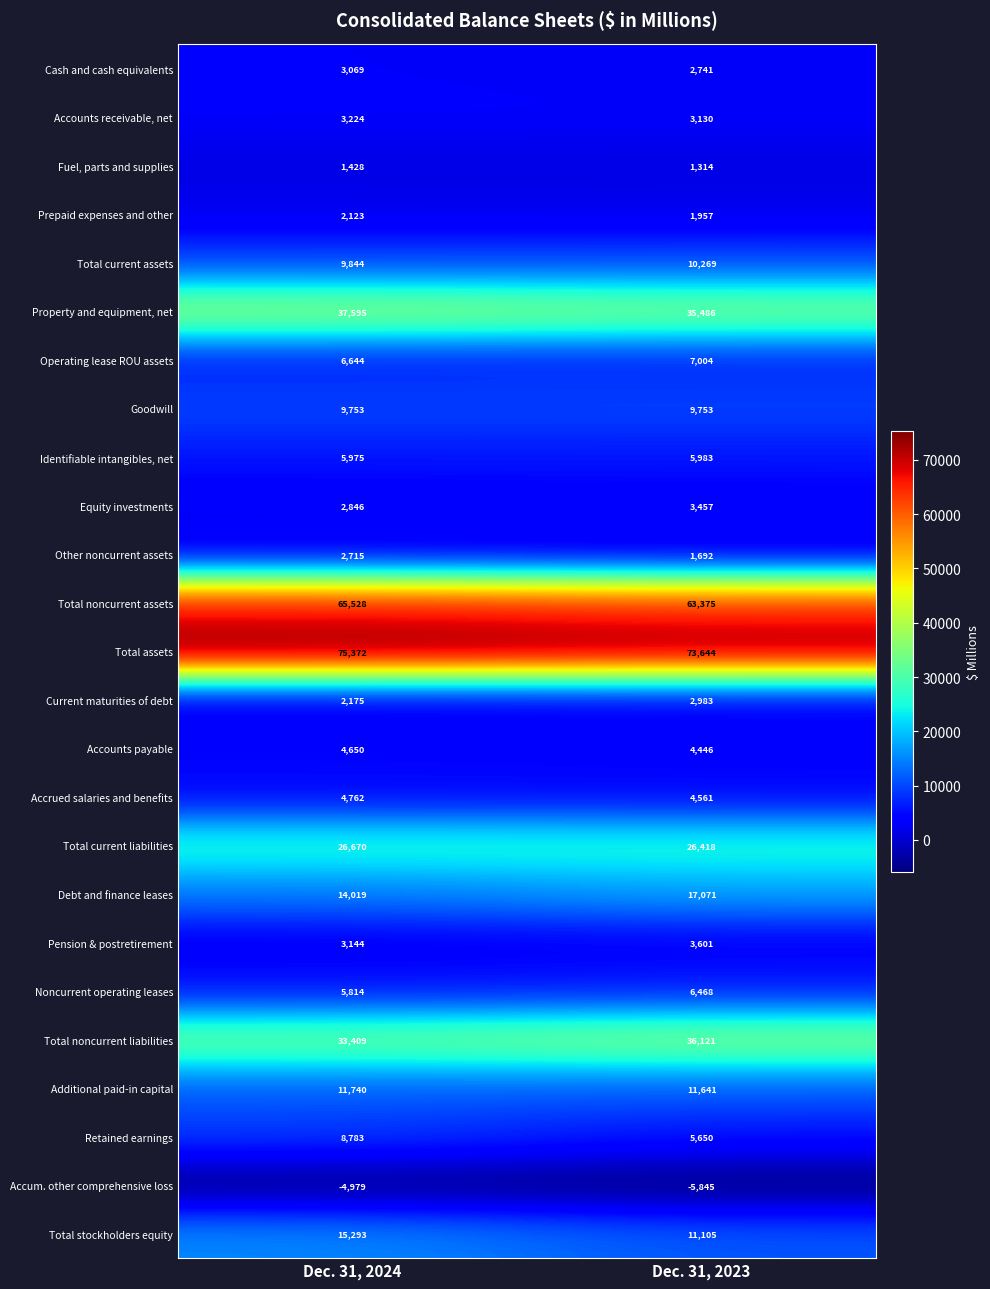

How many data points does each series have?

2